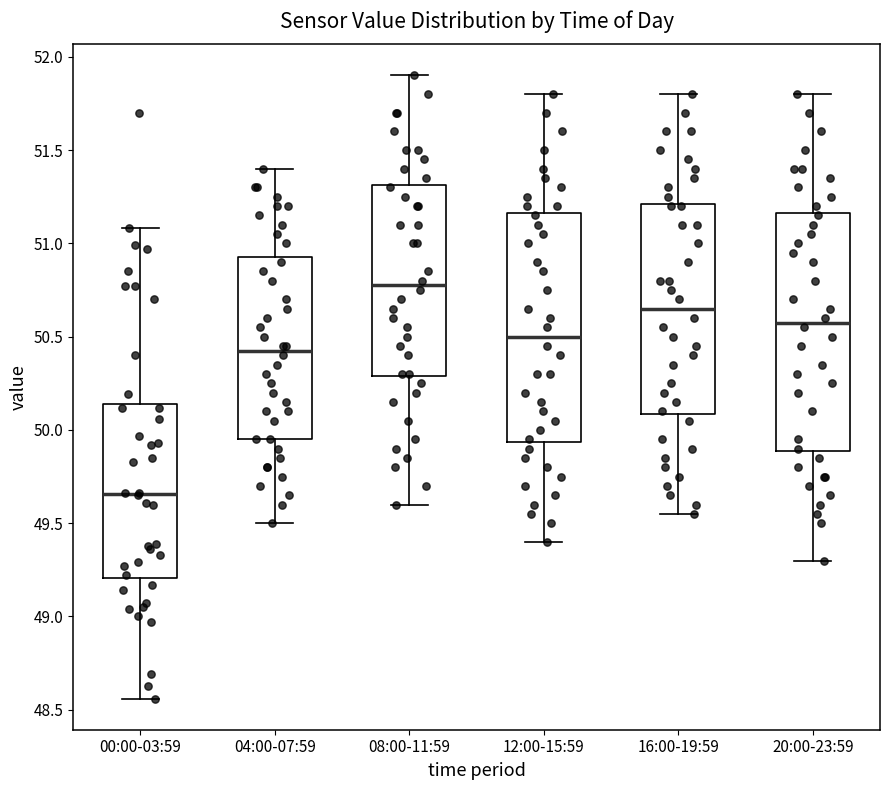

Where is the lower edge of the box for 20:00-23:59 on the y-axis? The values are not printed on the chart, so give them approximately, as read against the axis.

49.90